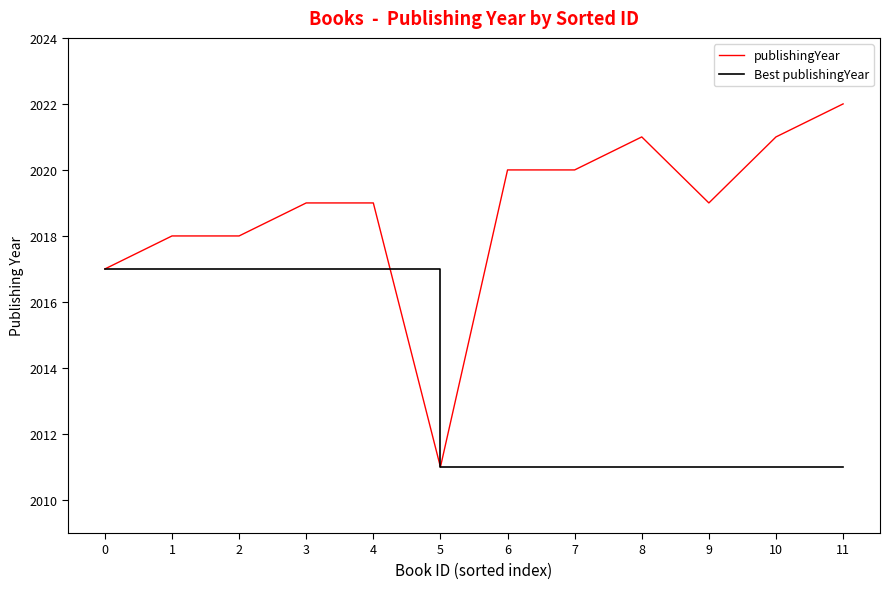

Does the chart have visible grid lines?

No